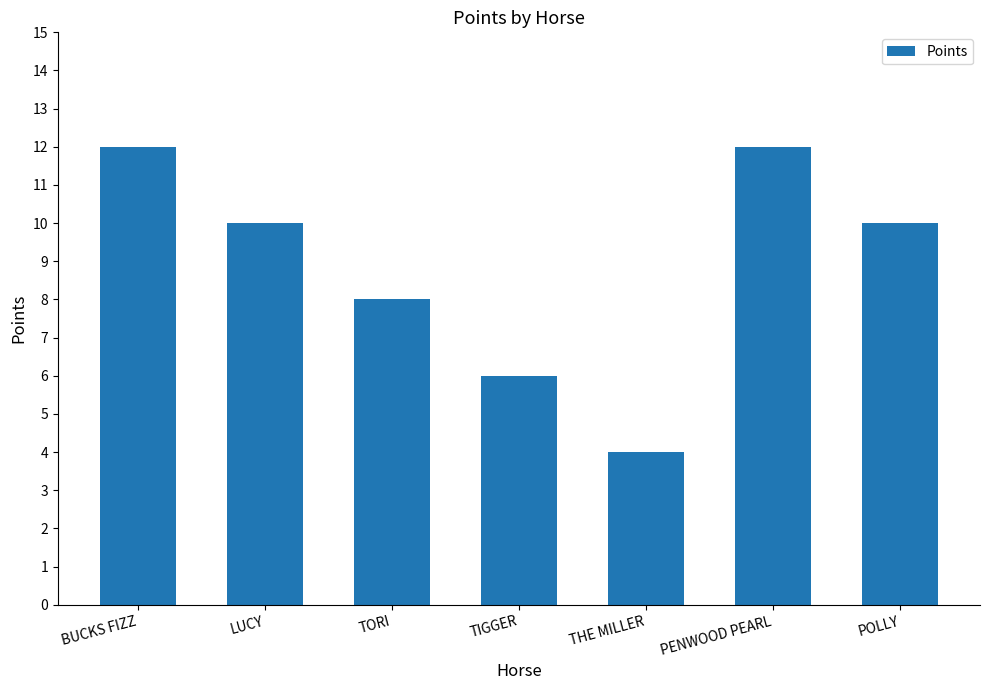

What is the sum of the values at POLLY and TORI?

18